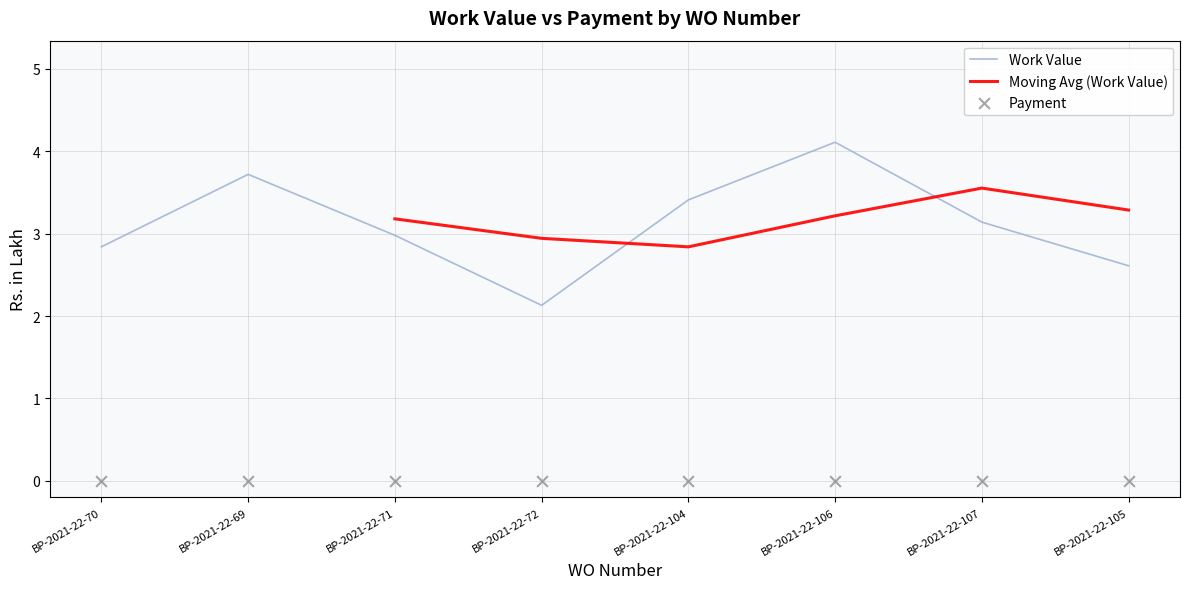

What is the change in value from BP-2021-22-72 to BP-2021-22-107?

+1.0